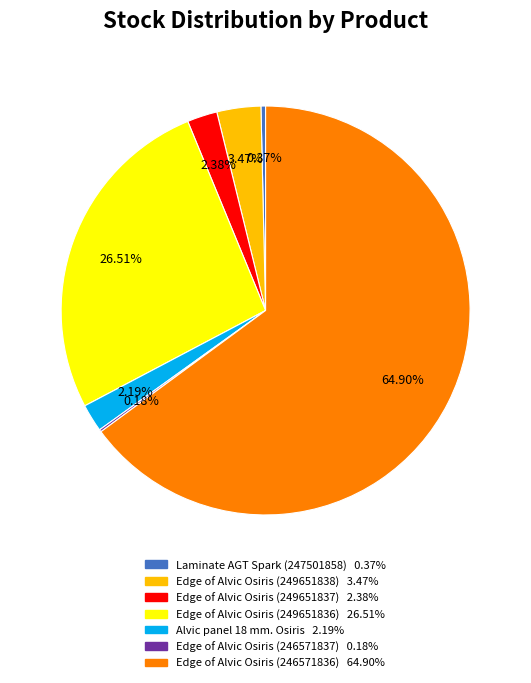

Does any single category account for the majority?

Yes